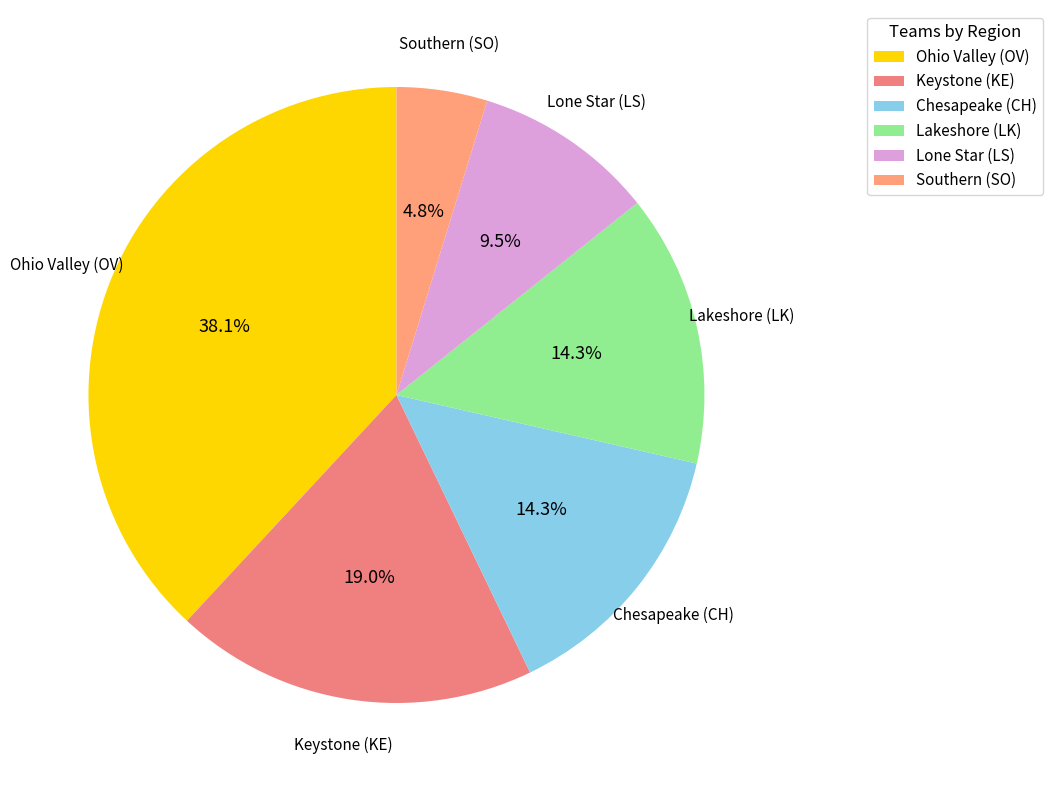

Between Ohio Valley (OV) and Chesapeake (CH), which is larger?

Ohio Valley (OV)